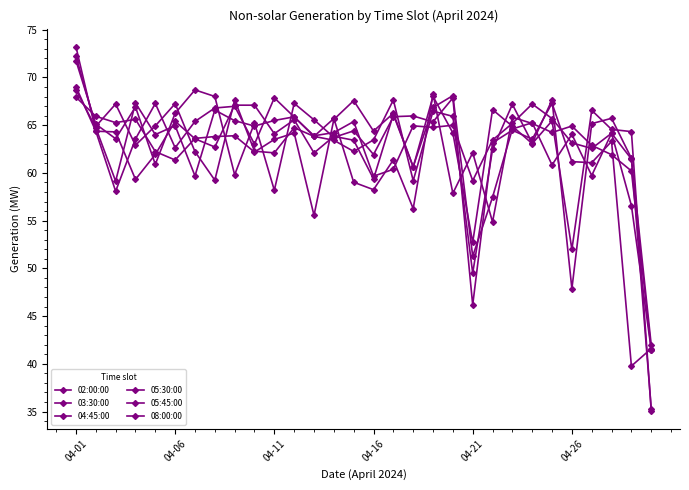

Count the number of data series in this chart.

6